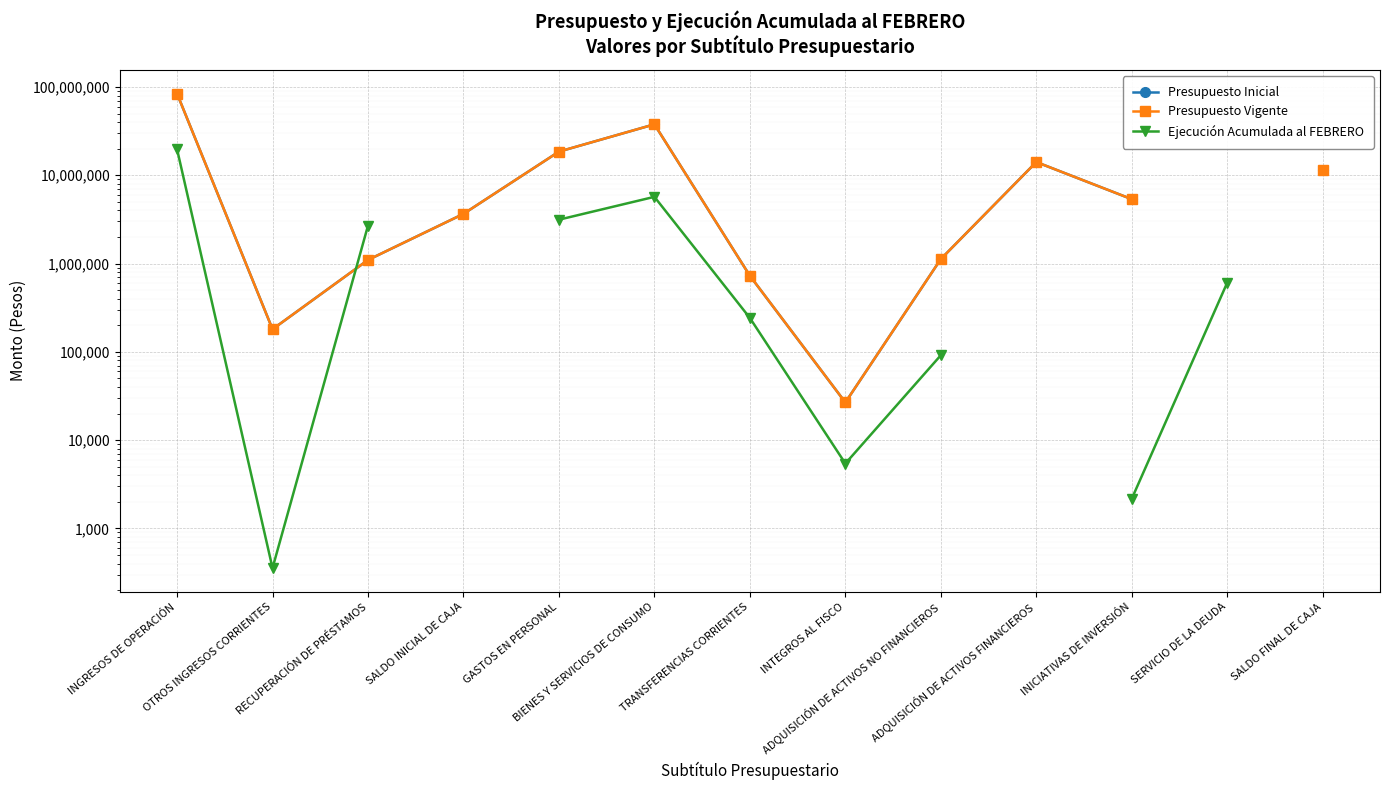

Is it true that Presupuesto Inicial equals 53017590.6 at BIENES Y SERVICIOS DE CONSUMO?

False